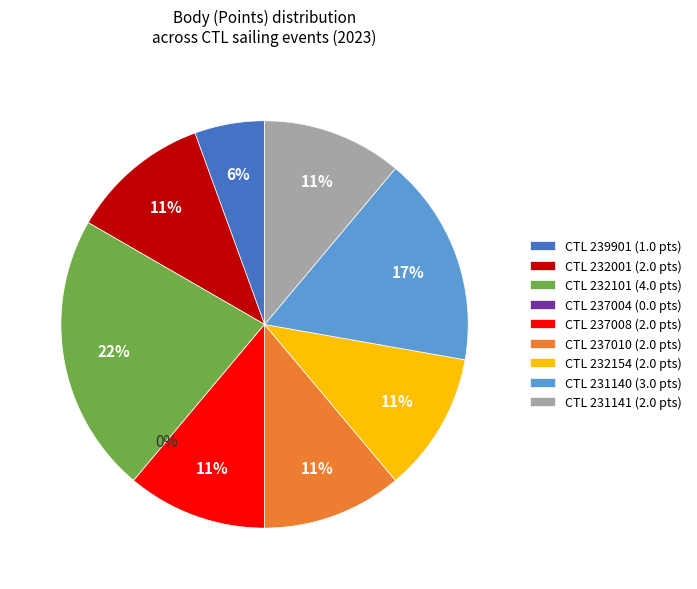

To the nearest percent, what is the difference between the largest and smallest slice percentages?

22%